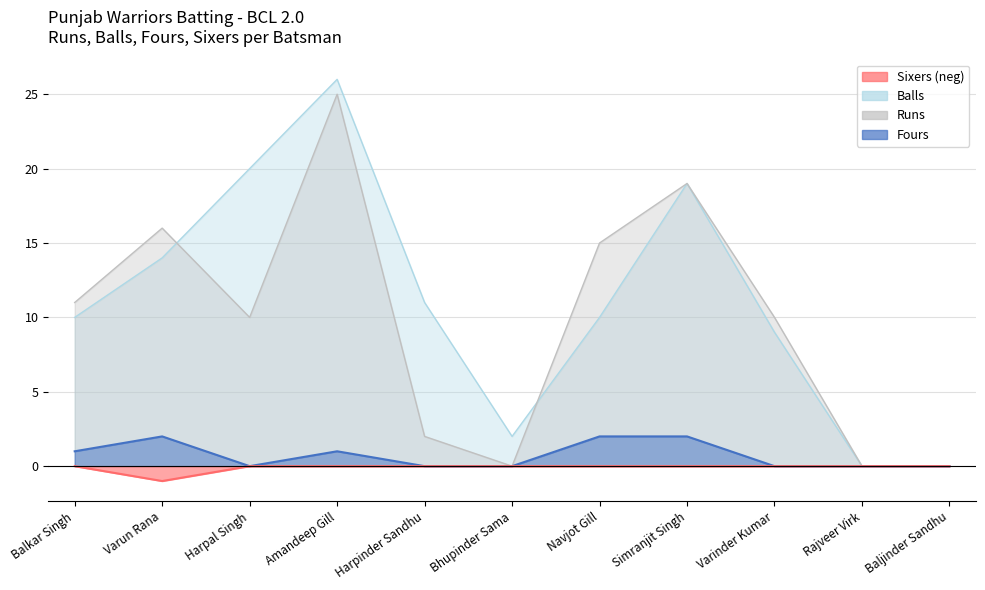

Which series has the widest spread of values?

Balls